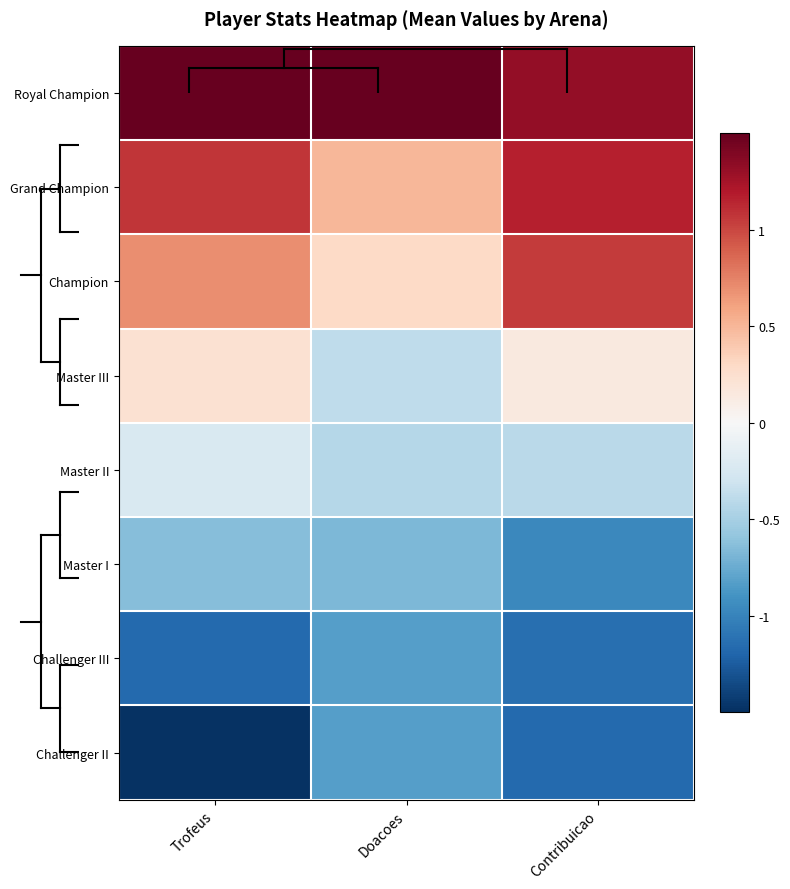

At Trofeus, list the series in order from largest to smallest.

Royal Champion, Grand Champion, Champion, Master III, Master II, Master I, Challenger III, Challenger II